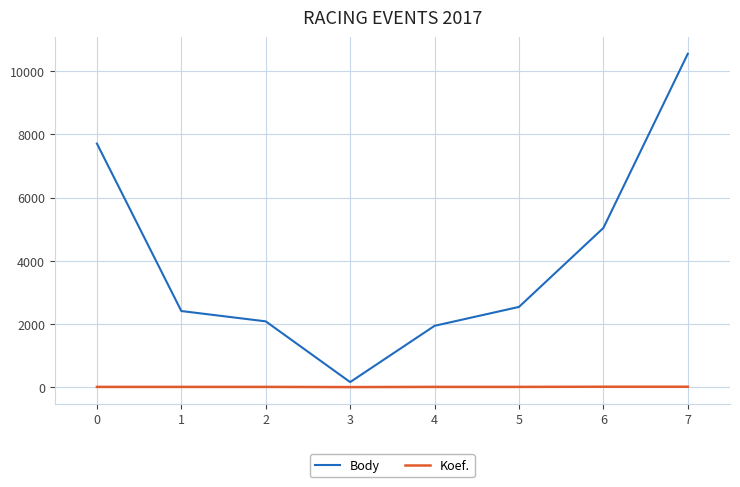

What is the difference between the maximum and minimum values in the Koef. series?

11